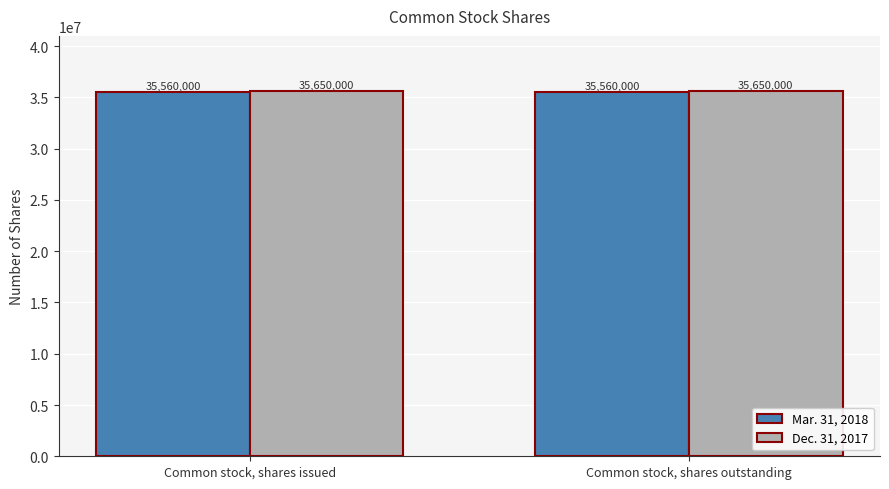

Does the chart contain any negative values?

No